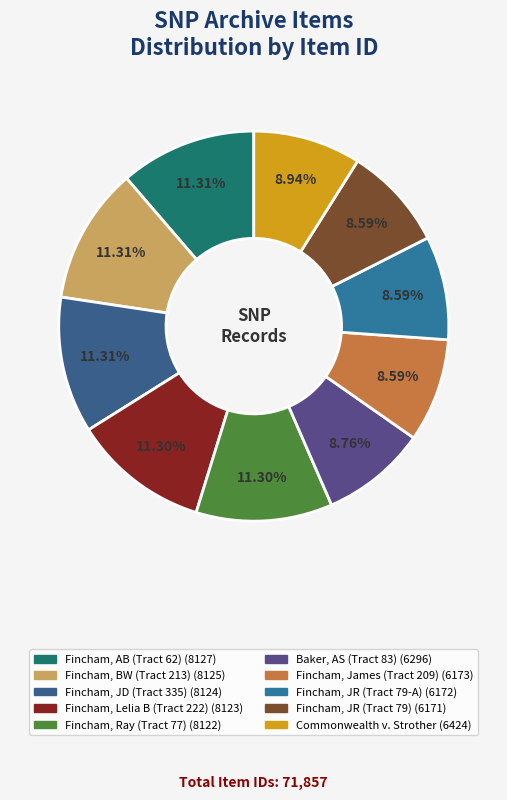

To the nearest percent, what is the difference between the Fincham, JD (Tract 335) and Commonwealth v. Strother slice percentages?

2%